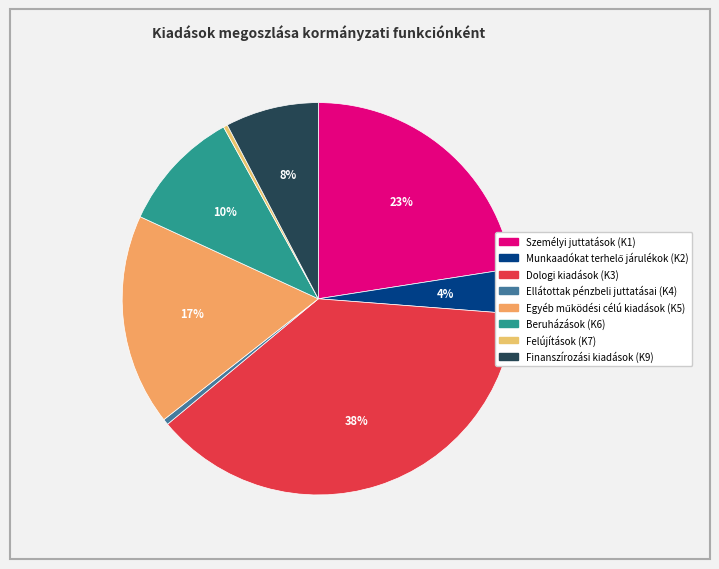

Between Egyéb működési célú kiadások (K5) and Ellátottak pénzbeli juttatásai (K4), which is larger?

Egyéb működési célú kiadások (K5)